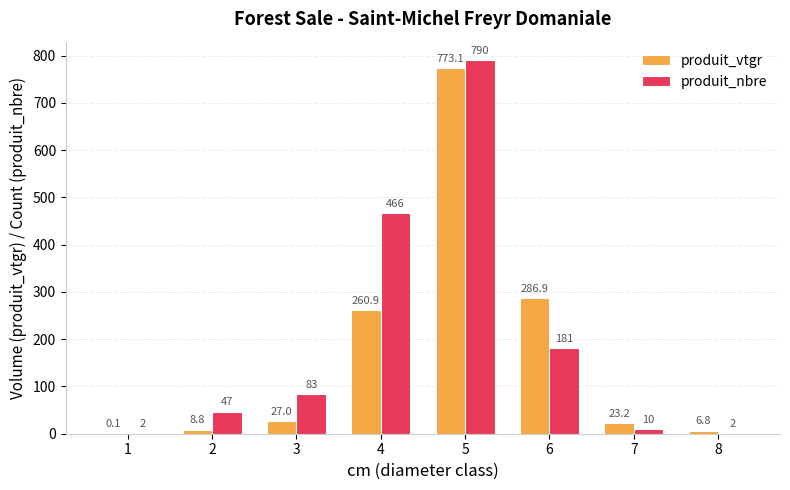

Which series changed the most between 1 and 4?

produit_nbre